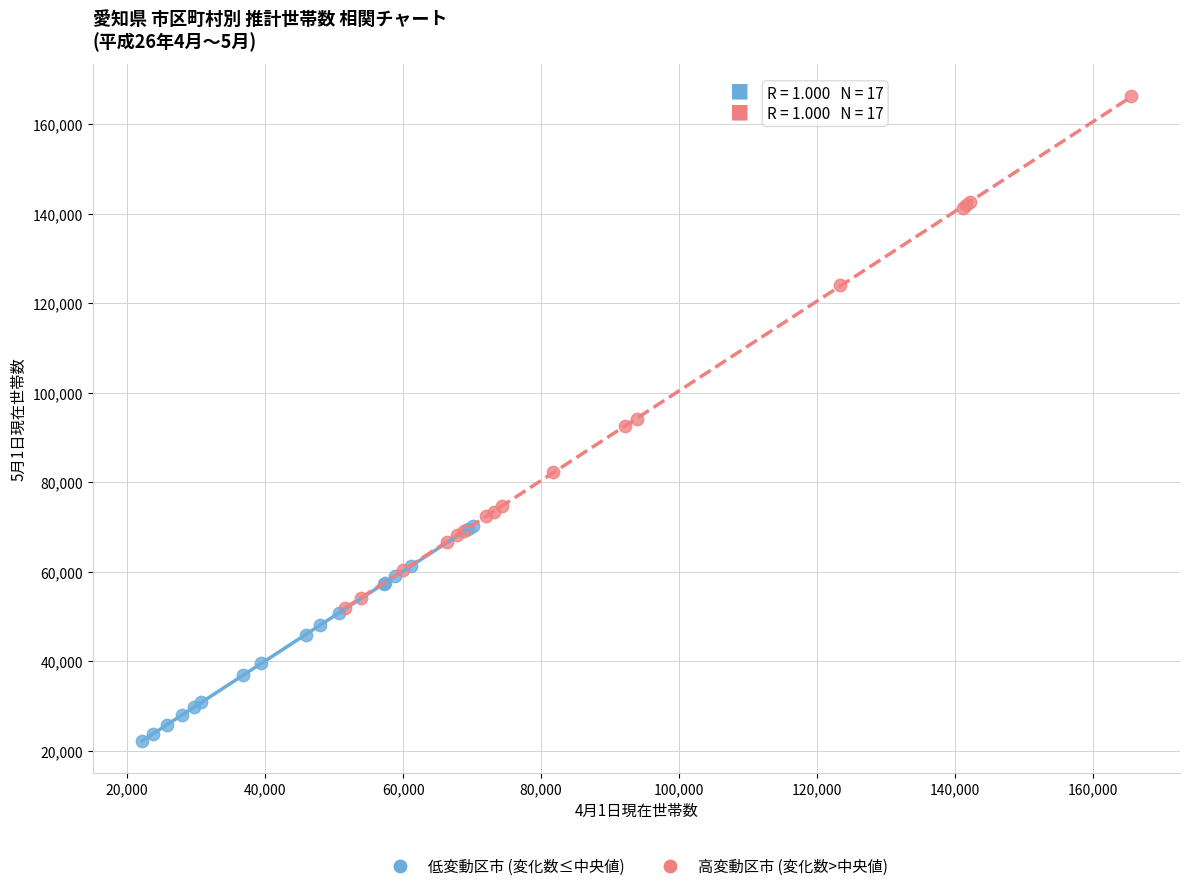

What are all the series names shown in the legend?

低変動区市 (変化数≤中央値), 高変動区市 (変化数>中央値)